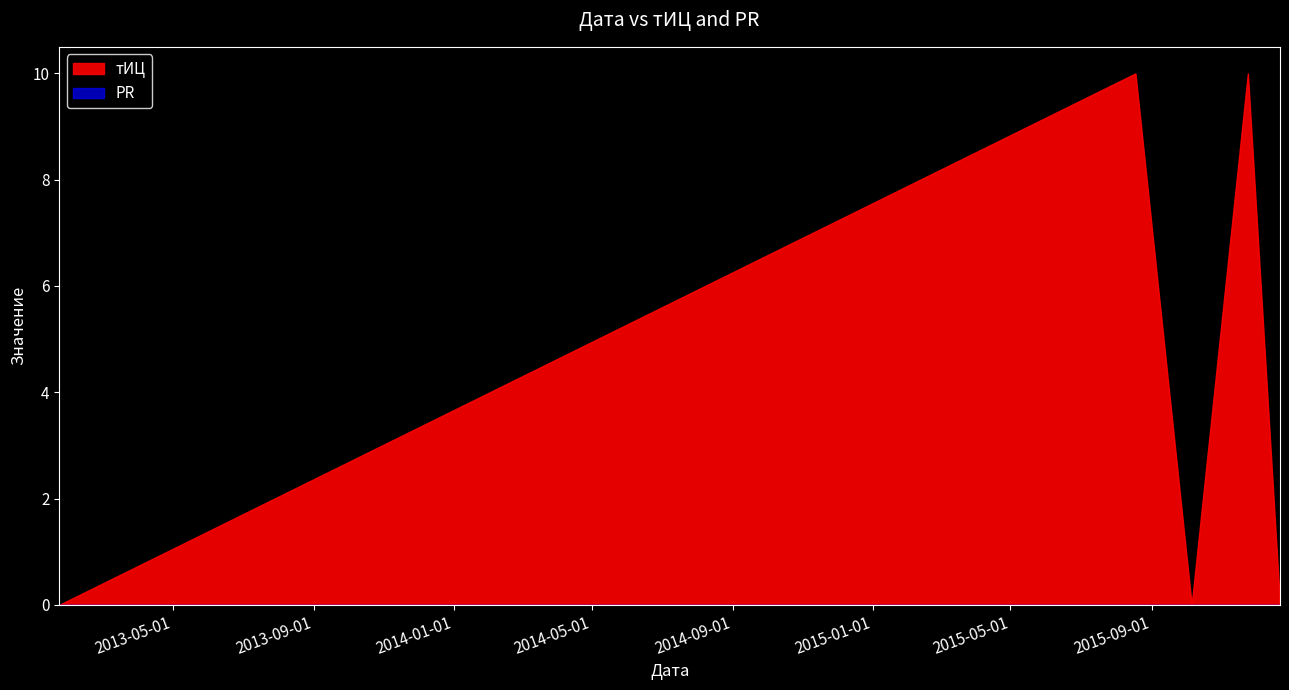

True or false: PR and тИЦ cross at least once.

False